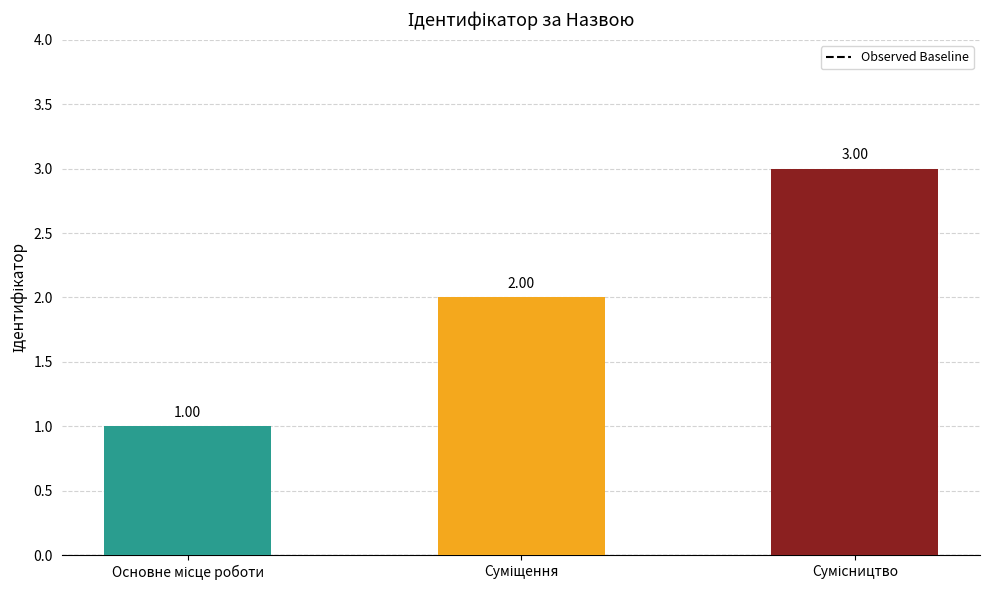

What is the sum of all values?

6